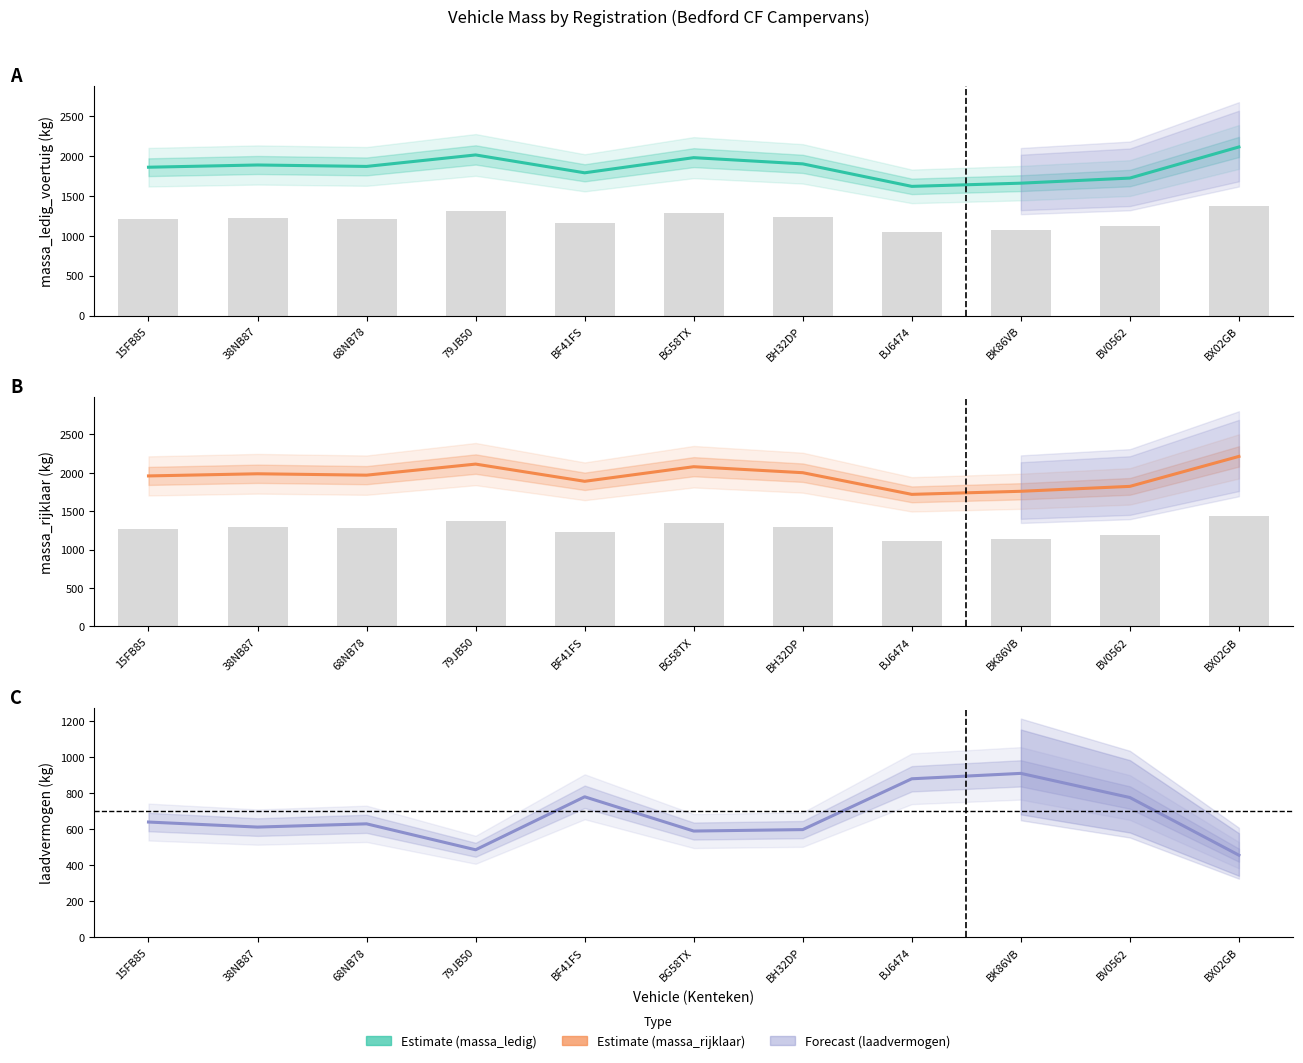

What position from the left is BJ6474?

8